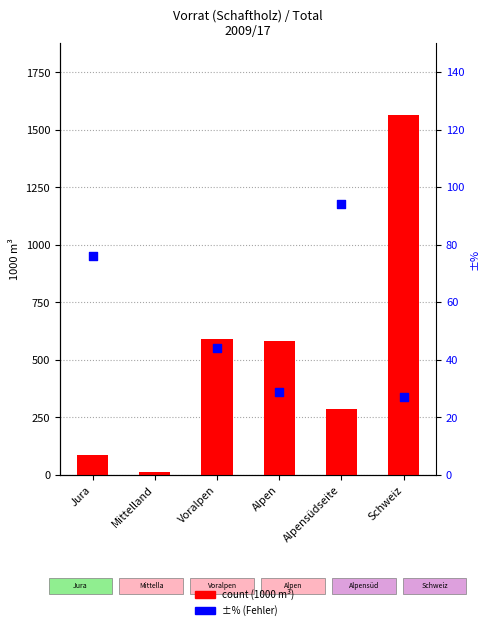

What are all the series names shown in the legend?

count, ±%